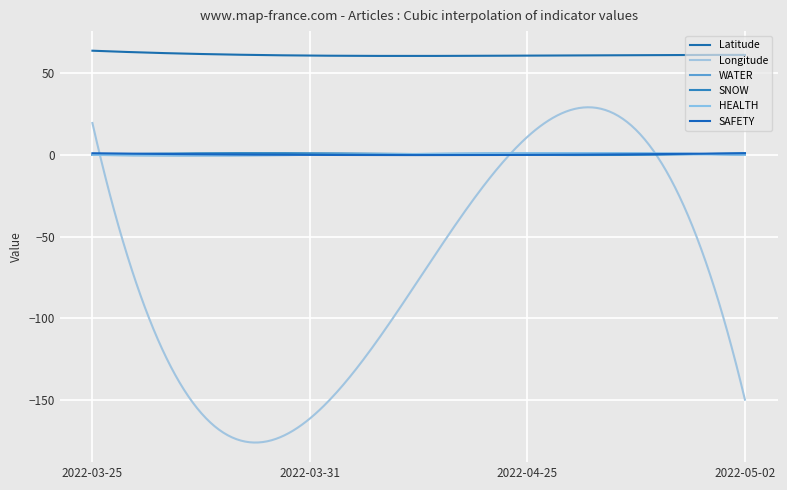

Is this an area chart (filled region under the line)?

No